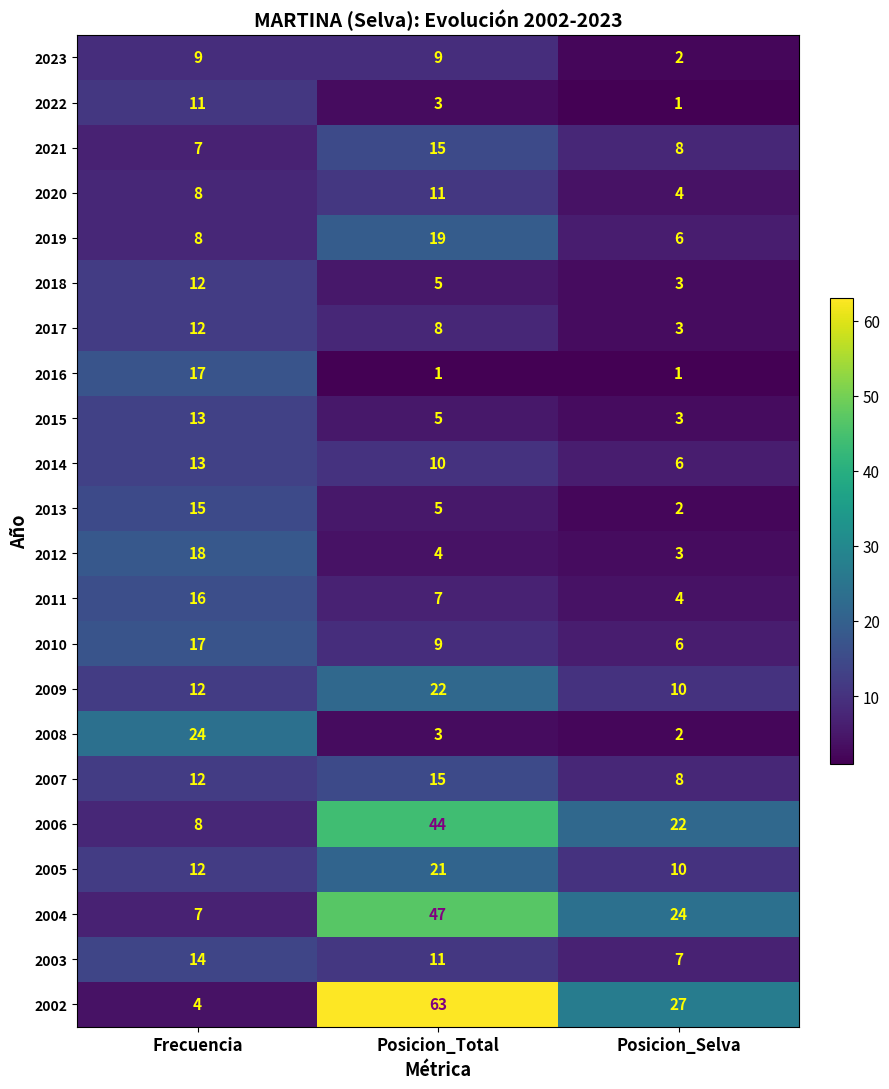

What is the difference between the 2016 values at Frecuencia and Posicion_Total?

16